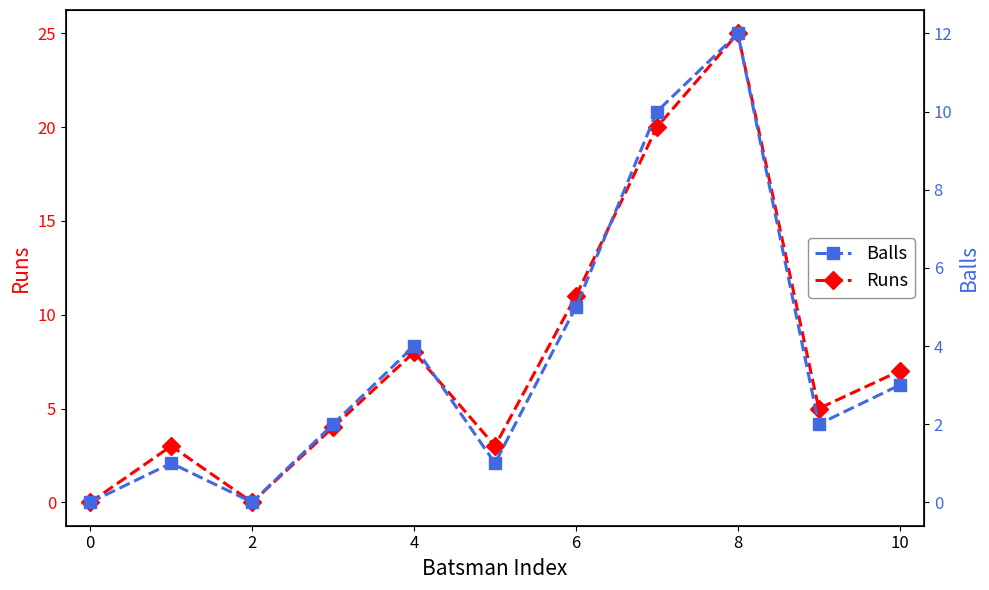

Where is Runs nearest to the value 12?

6